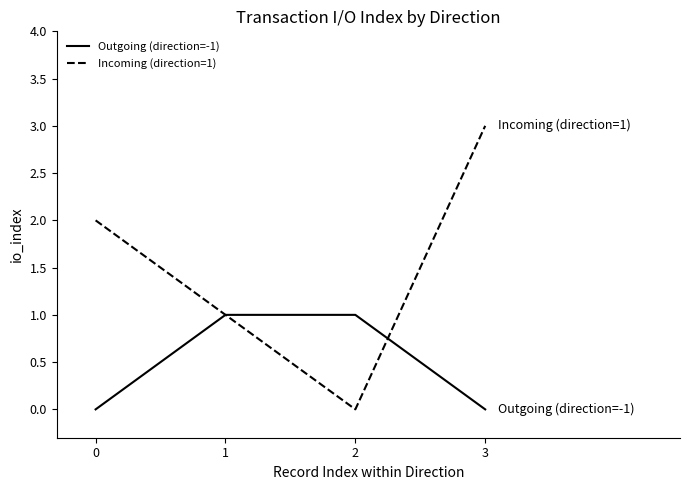

Which series has the widest spread of values?

Incoming (direction=1)